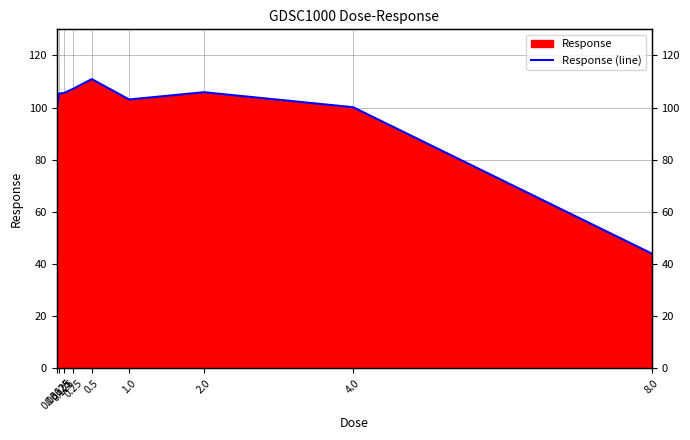

How many series are shown in this chart?

1